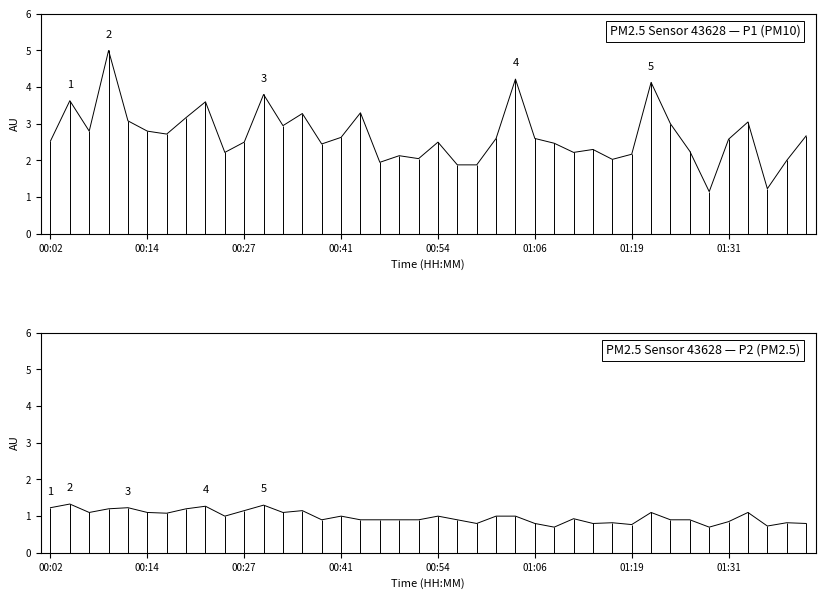

True or false: P2 and P1 intersect in this chart.

False